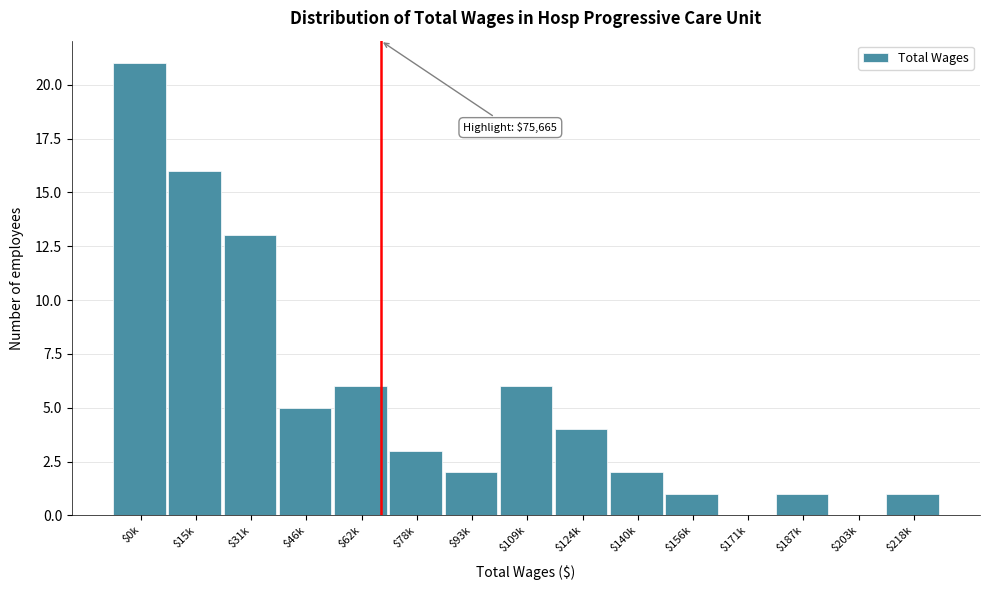

At which label is the value closest to 10?

$31k